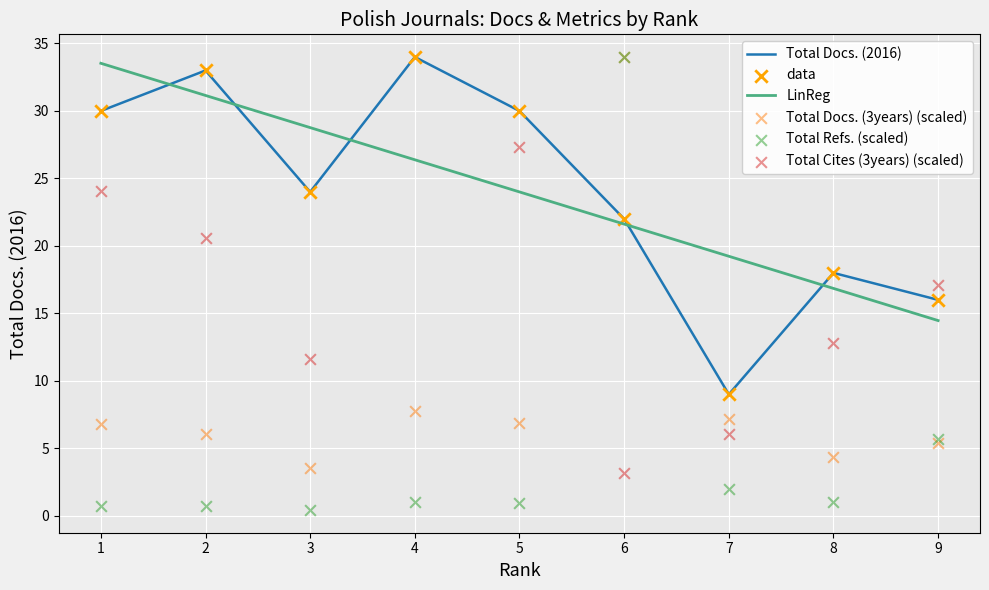

Which series contains the lowest Y value?

Total Refs.